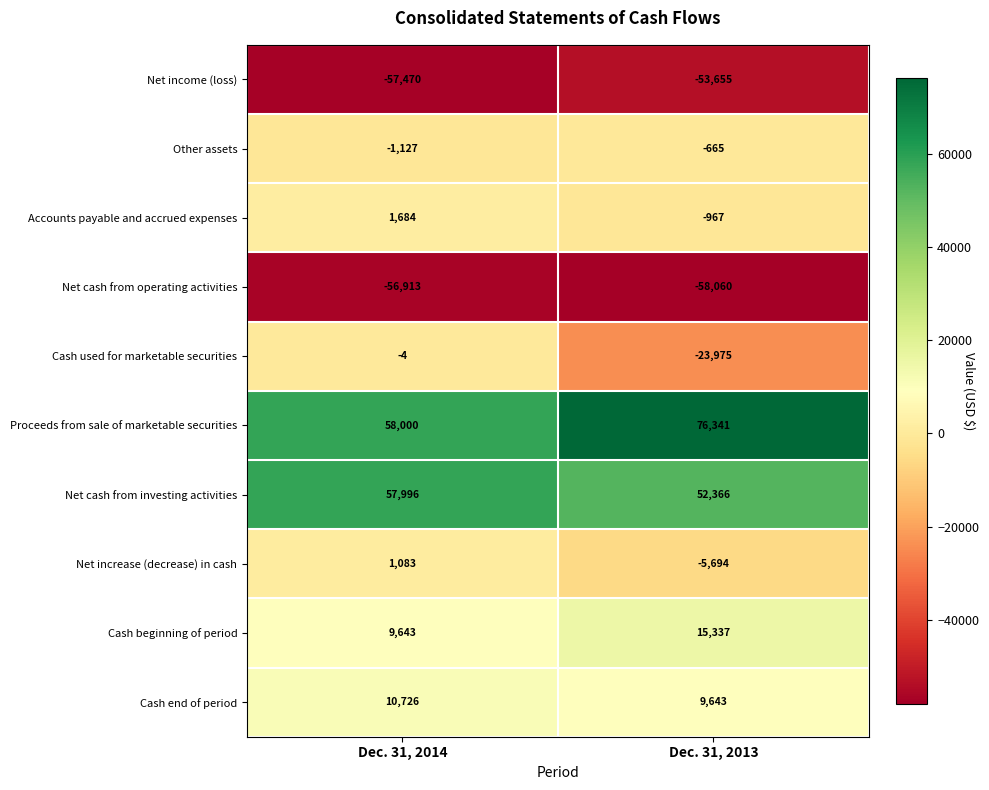

List the series in order of their peak value, lowest first.

Net cash from operating activities, Net income (loss), Other assets, Cash used for marketable securities, Net increase (decrease) in cash, Accounts payable and accrued expenses, Cash end of period, Cash beginning of period, Net cash from investing activities, Proceeds from sale of marketable securities